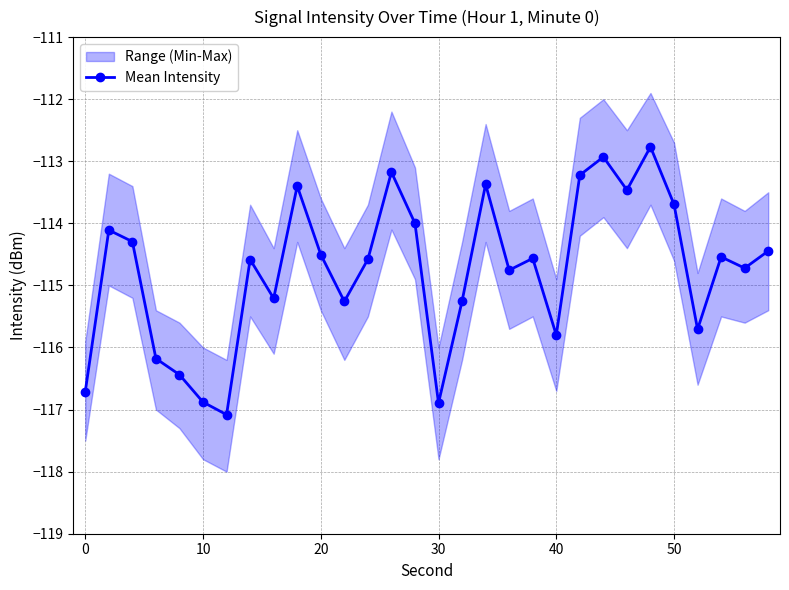

Is it true that Mean Intensity equals -116.7 at 0?

True